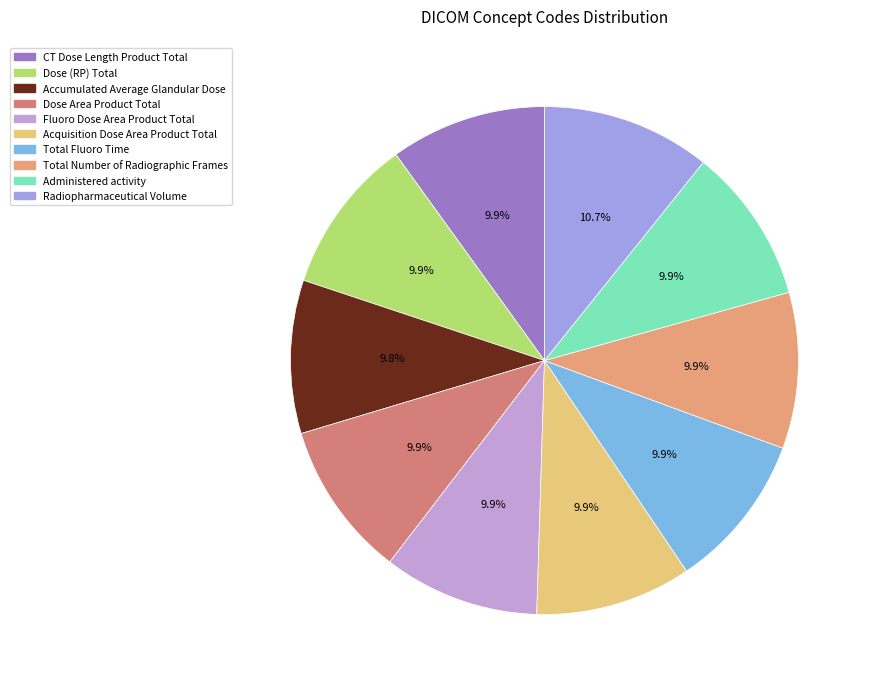

How many segments does this pie chart have?

10